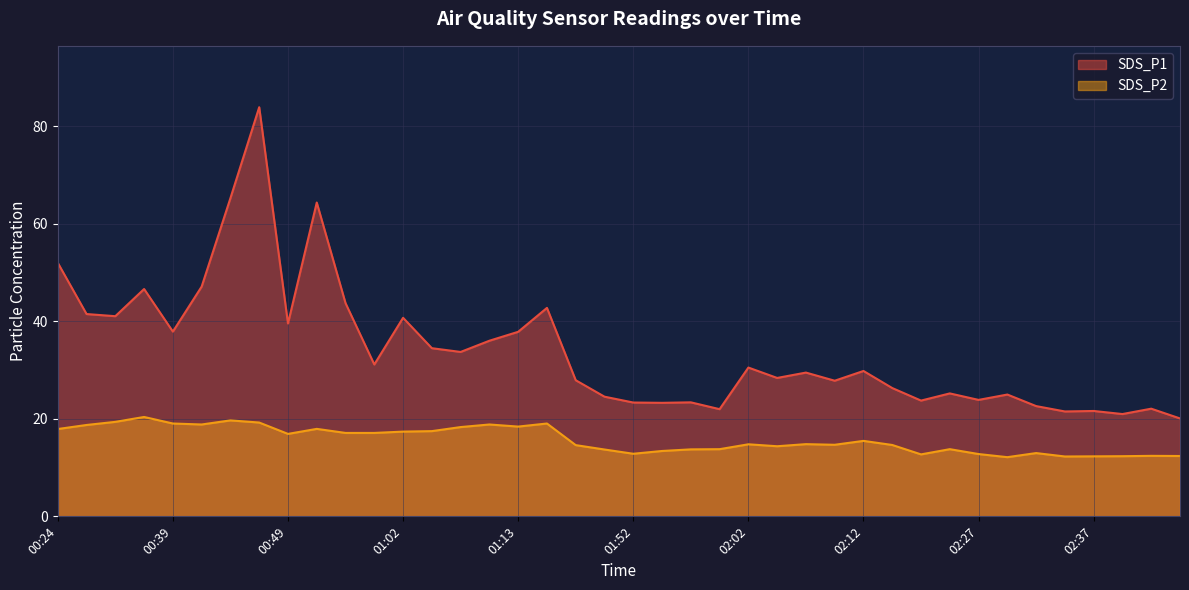

Rank the series at 23 from highest to lowest value.

SDS_P1 line, SDS_P2 line